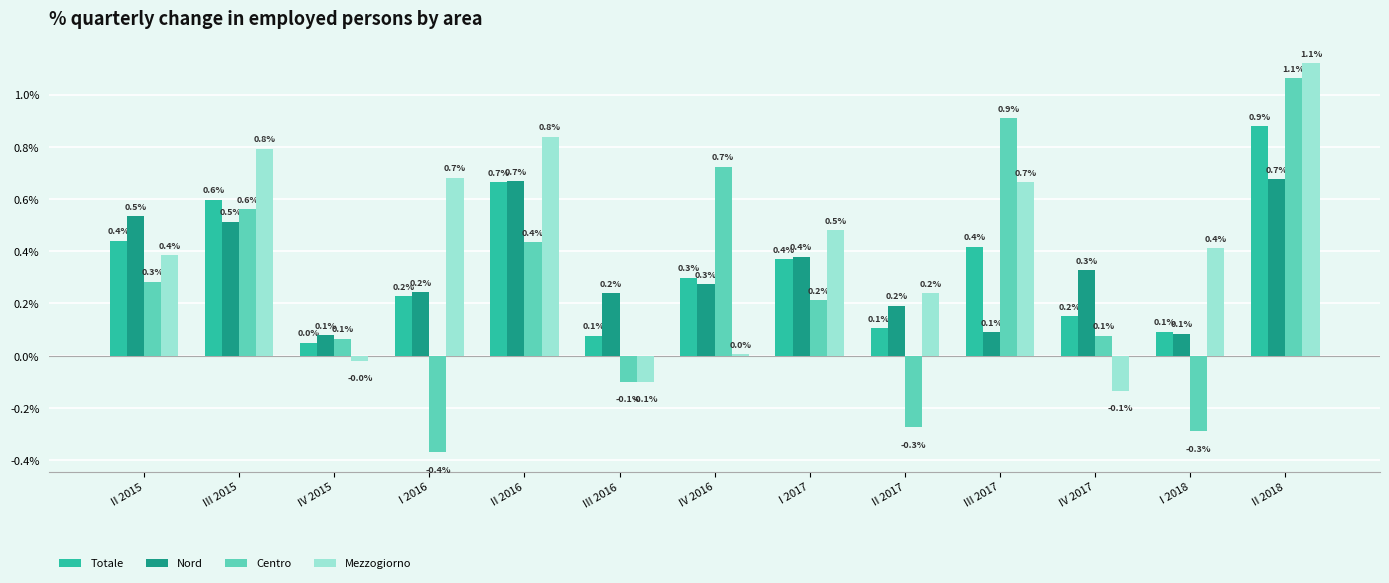

At which category is the sum across all series the highest?

II 2018